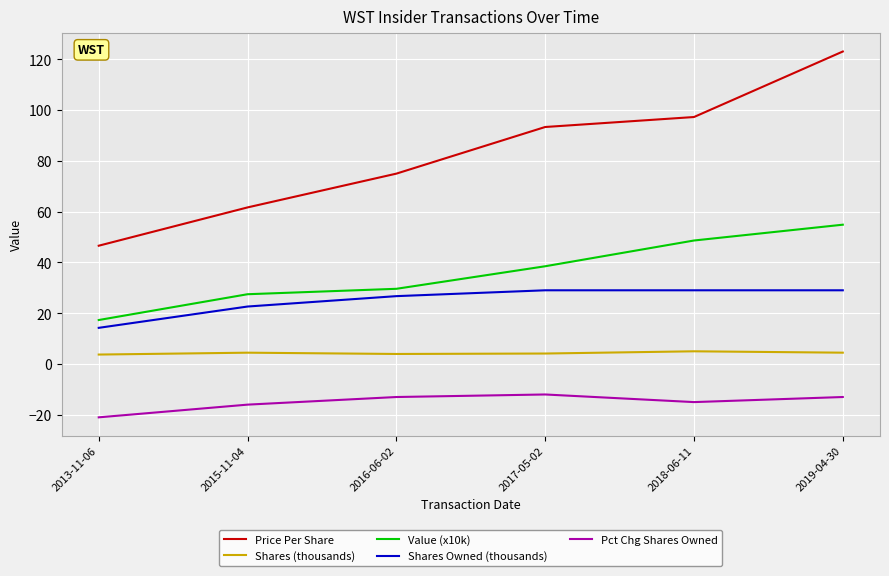

What is the sum of the Price Per Share values at 2017-05-02 and 2013-11-06?

139.9